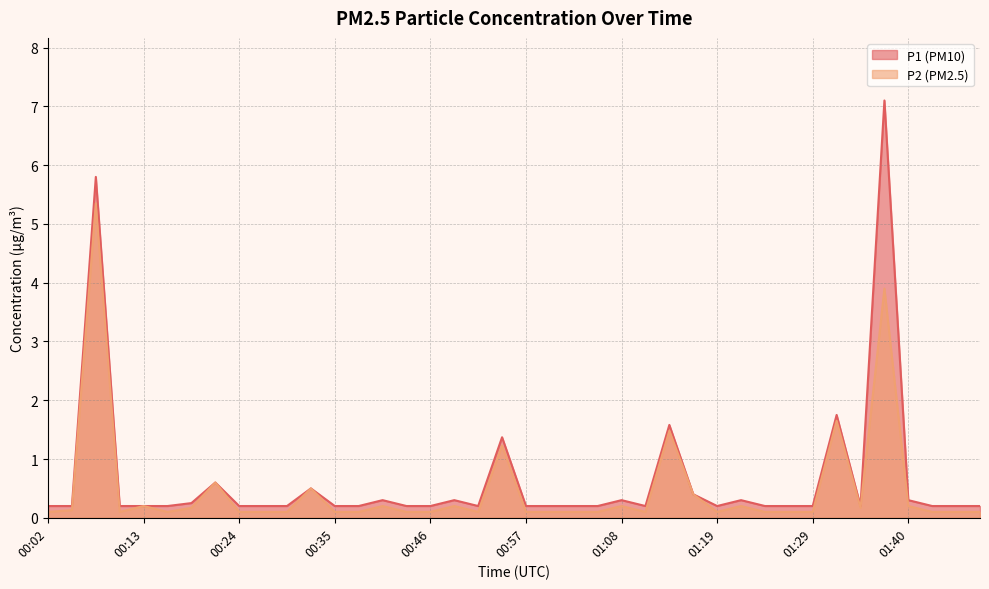

How many data points does each series have?

40